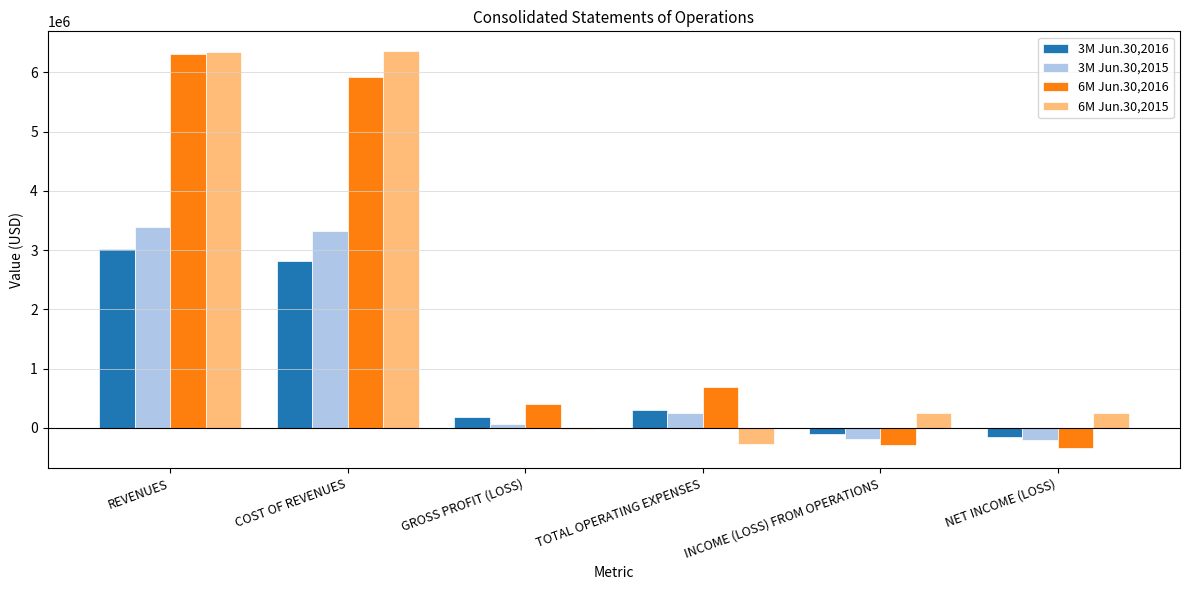

Is the value of 3M Jun.30,2016 at REVENUES greater than the value of 3M Jun.30,2015 at REVENUES?

No